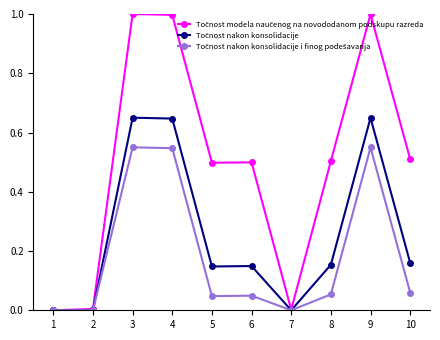

Rank the categories by Točnost nakon konsolidacije value from highest to lowest.

3, 9, 4, 10, 8, 6, 5, 1, 2, 7